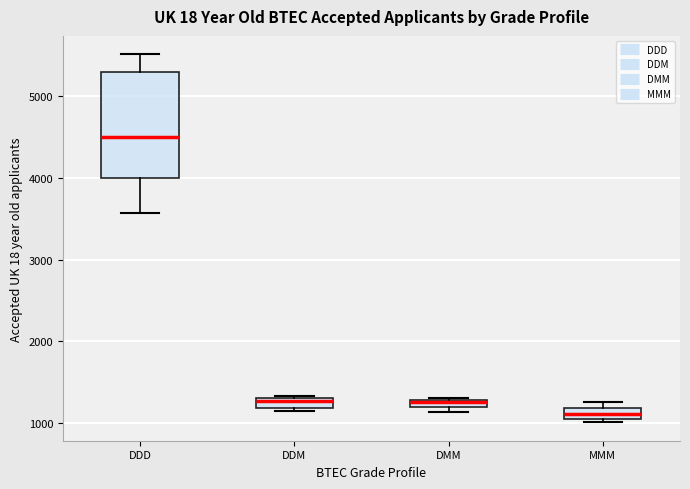

Where is the upper edge of the box for DMM on the y-axis? The values are not printed on the chart, so give them approximately, as read against the axis.

1300